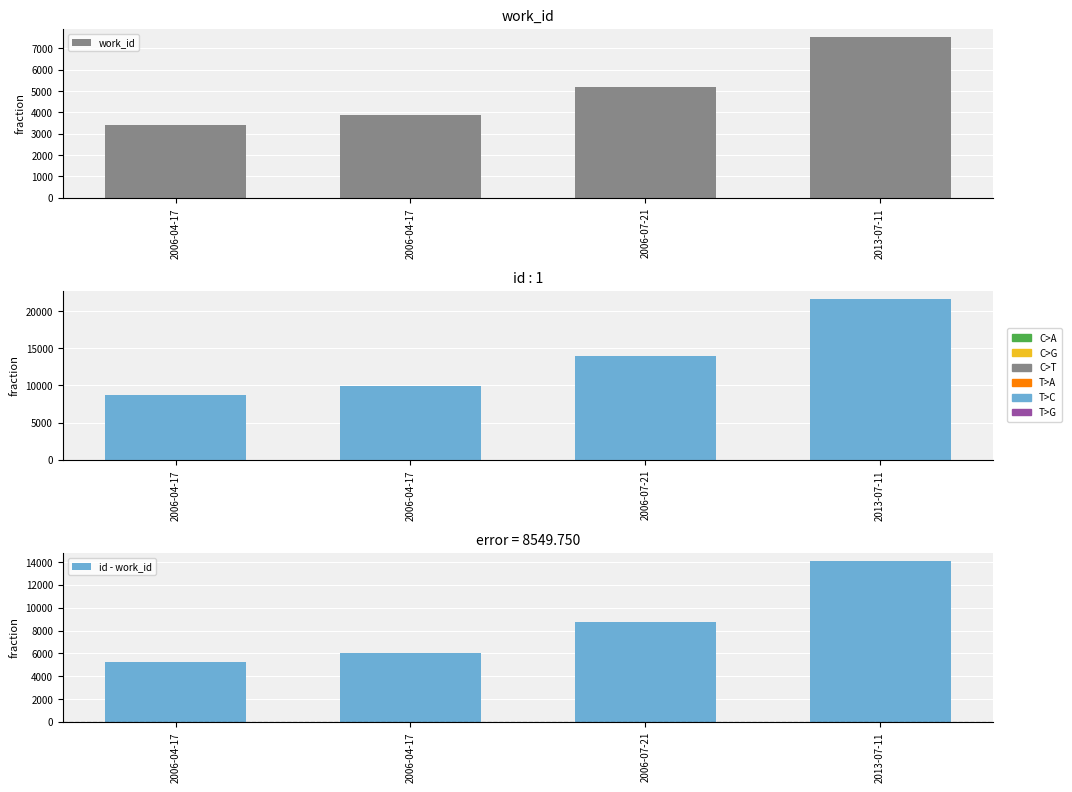

What is the total value across all series at 2006-07-21?

27842